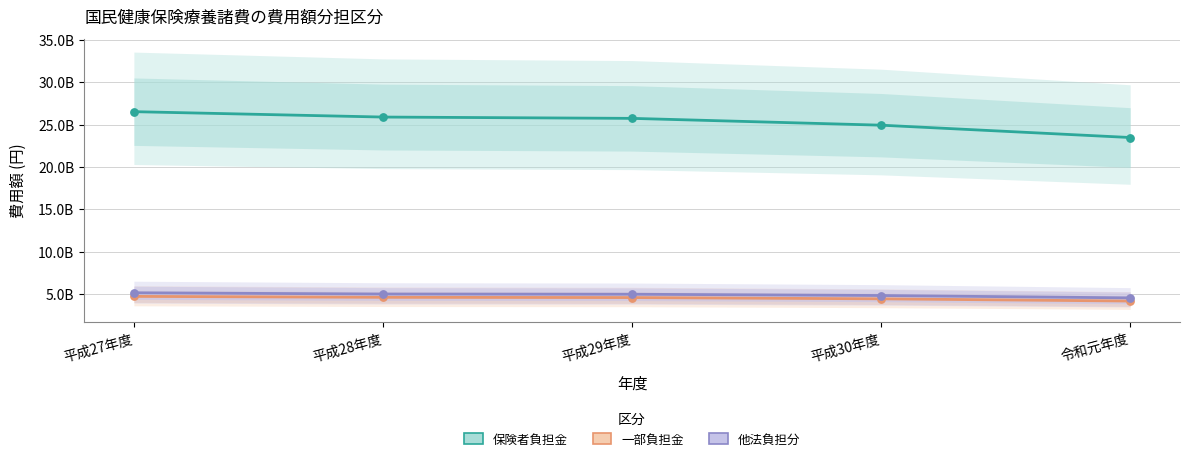

At which category is the sum across all series the highest?

平成27年度